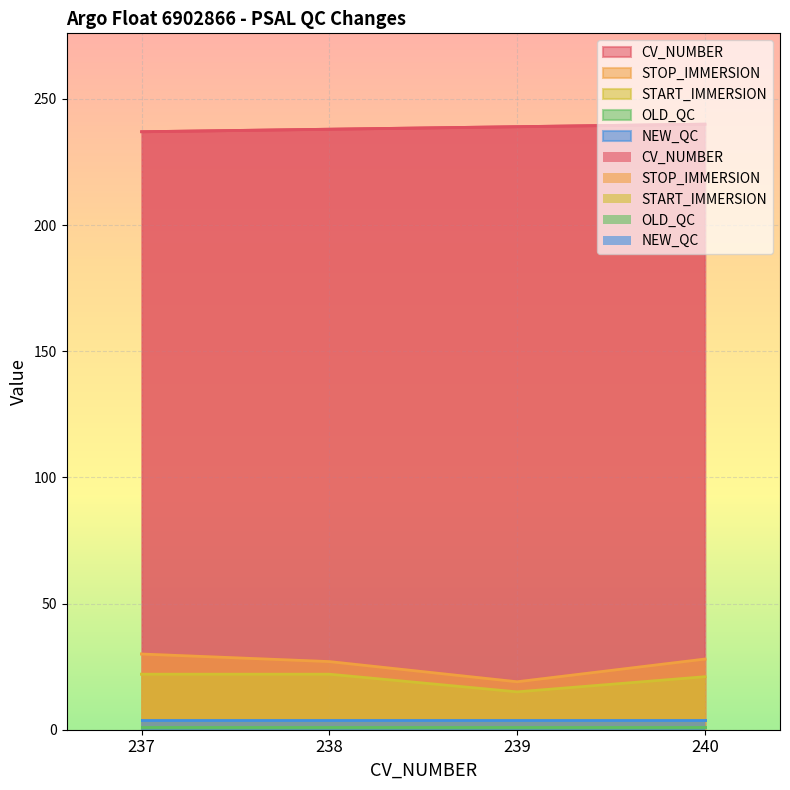

The STOP_IMMERSION series shows 30 at 237. True or false?

True